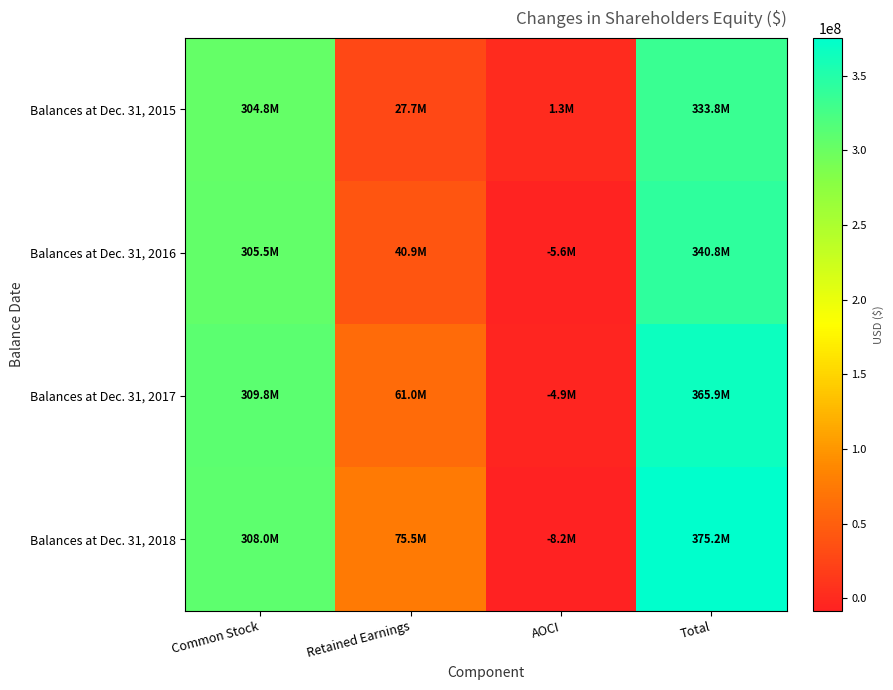

List the series in order of their peak value, highest first.

Balances at Dec. 31, 2018, Balances at Dec. 31, 2017, Balances at Dec. 31, 2016, Balances at Dec. 31, 2015